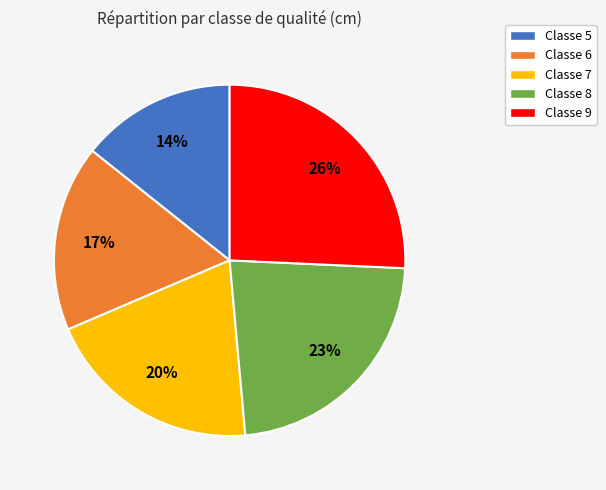

To the nearest percent, what is the average slice percentage?

20%